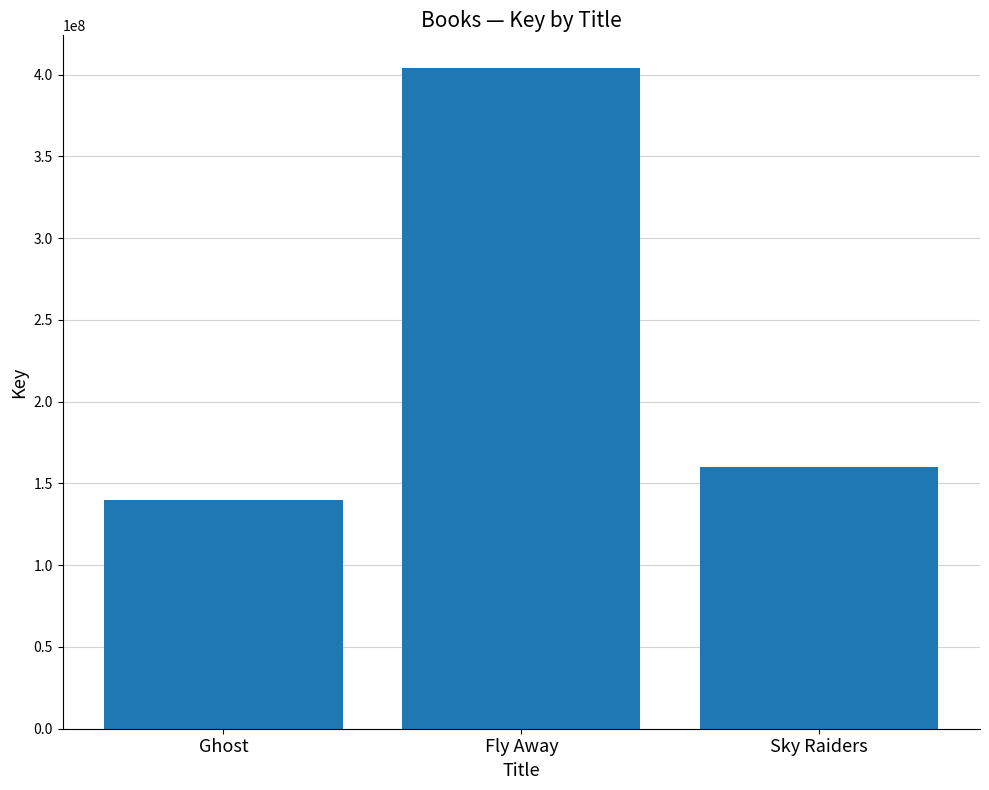

Is it true that the value at Sky Raiders is 159860001?

True